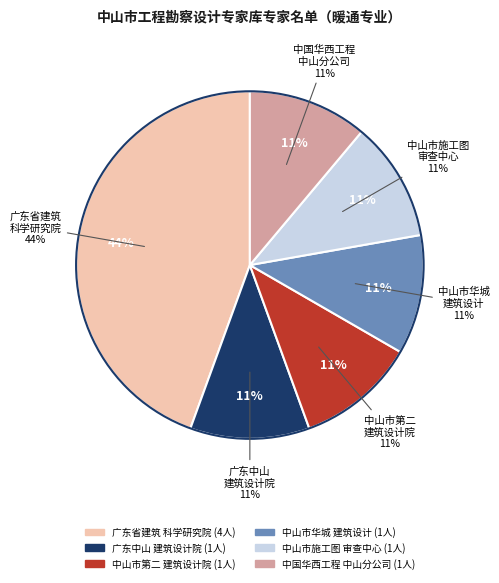

How much of the chart is everything except 中山市华城建筑设计有限公司?

88.9%